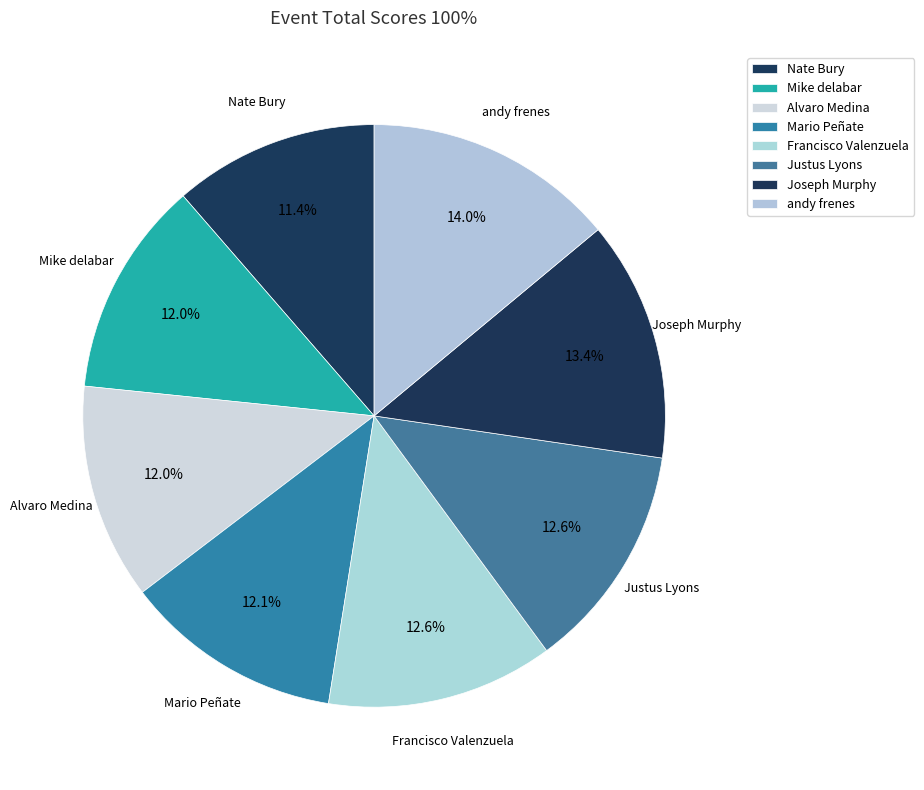

Count the number of slices in the pie.

8